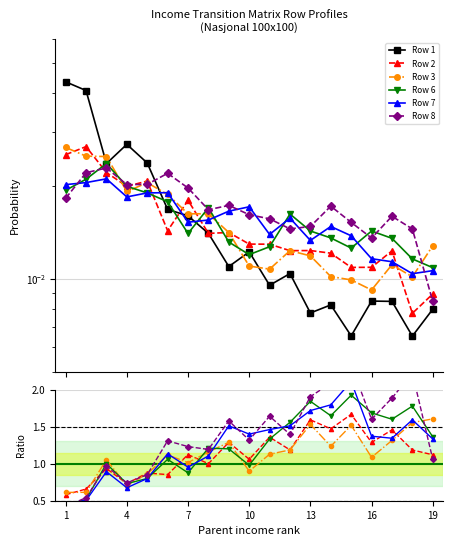

What is the sum of all Row 1 values?

0.3